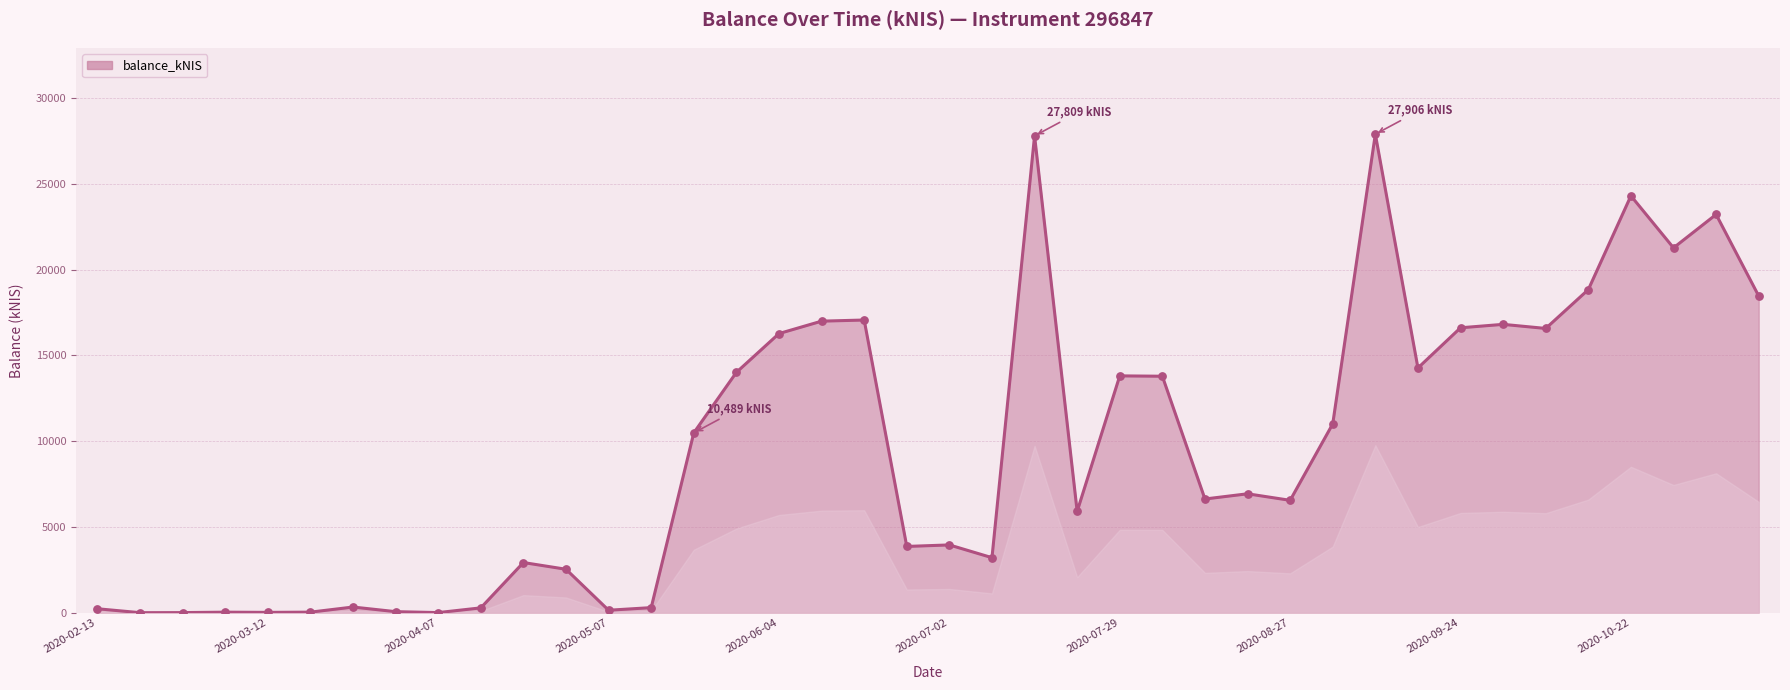

What is the difference between the maximum and minimum values?

27905.8